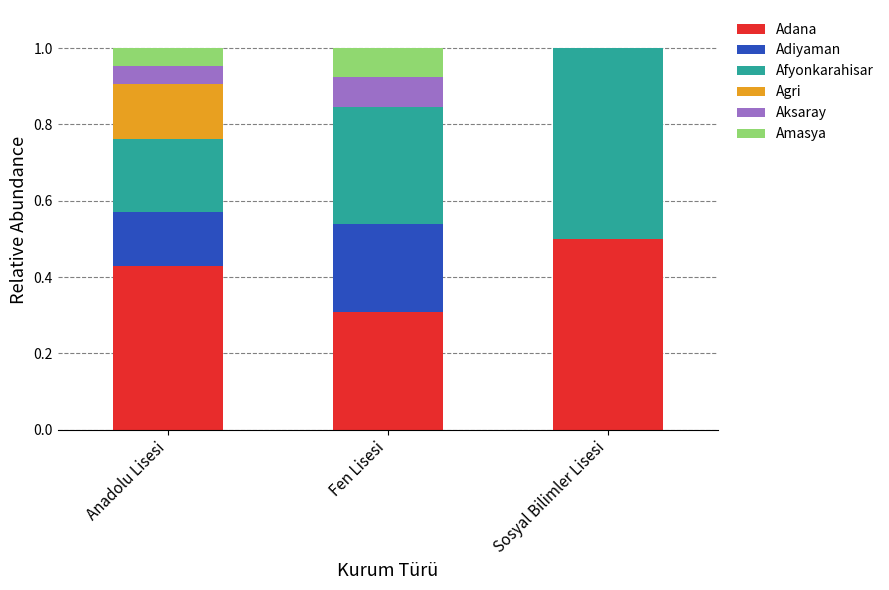

What is the total value across all series at Sosyal Bilimler Lisesi?

1.0